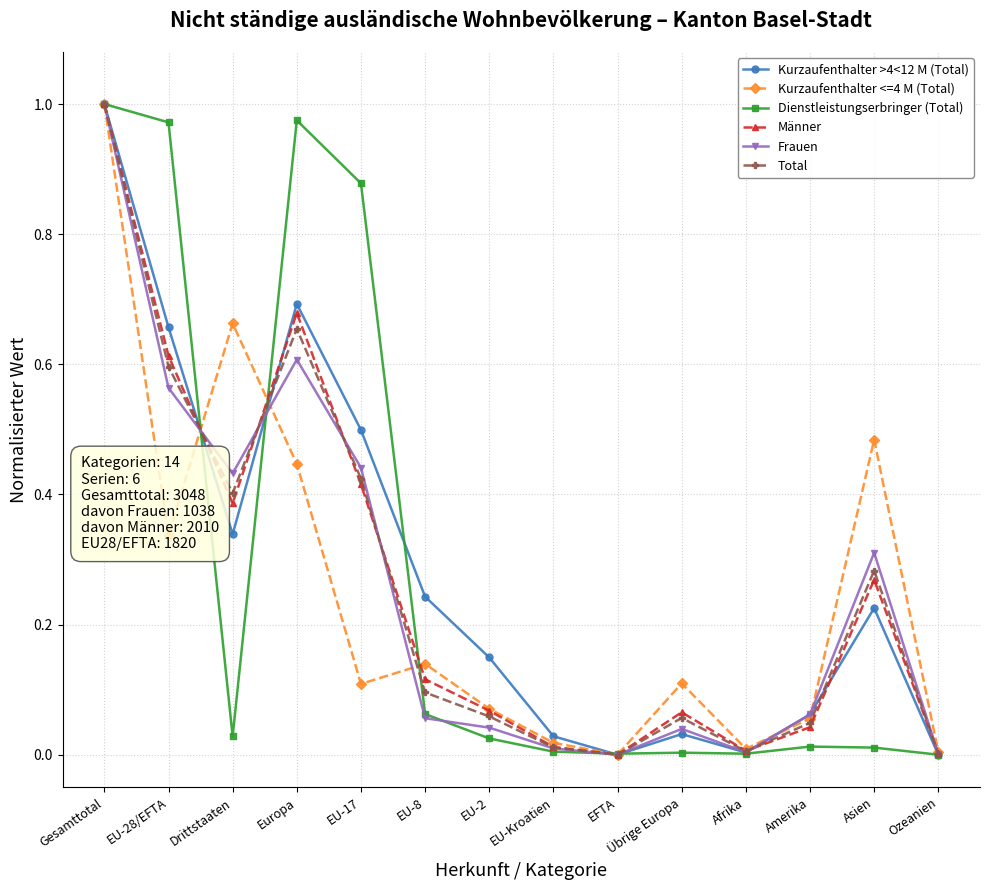

How many interior local valleys does the Kurzaufenthalter >4<12 M (Total) series have?

3